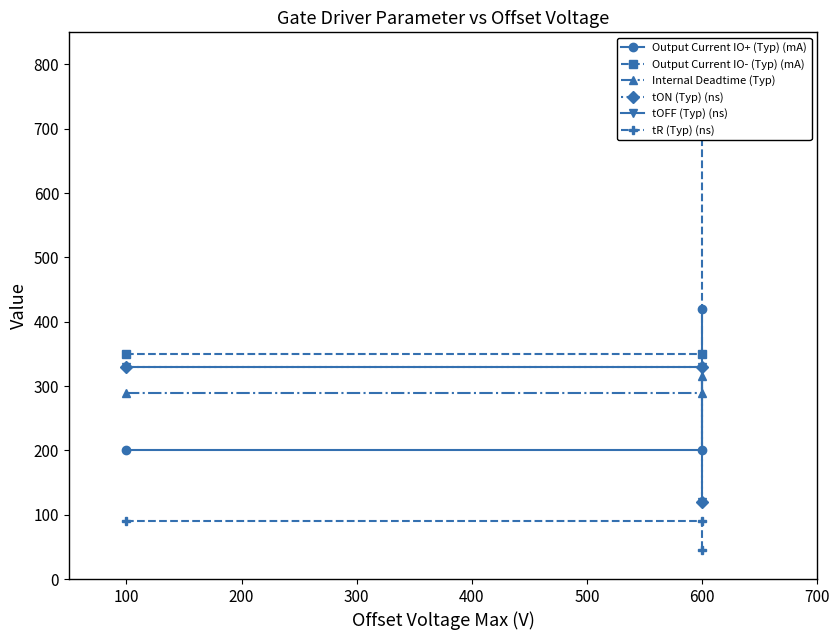

Reading right to left, extract all data points from this chart.

Output Current IO+ (Typ) (mA): 420	200	200
Output Current IO- (Typ) (mA): 750	350	350
Internal Deadtime (Typ): 315	290	290
tON (Typ) (ns): 120	330	330
tOFF (Typ) (ns): 120	330	330
tR (Typ) (ns): 45	90	90